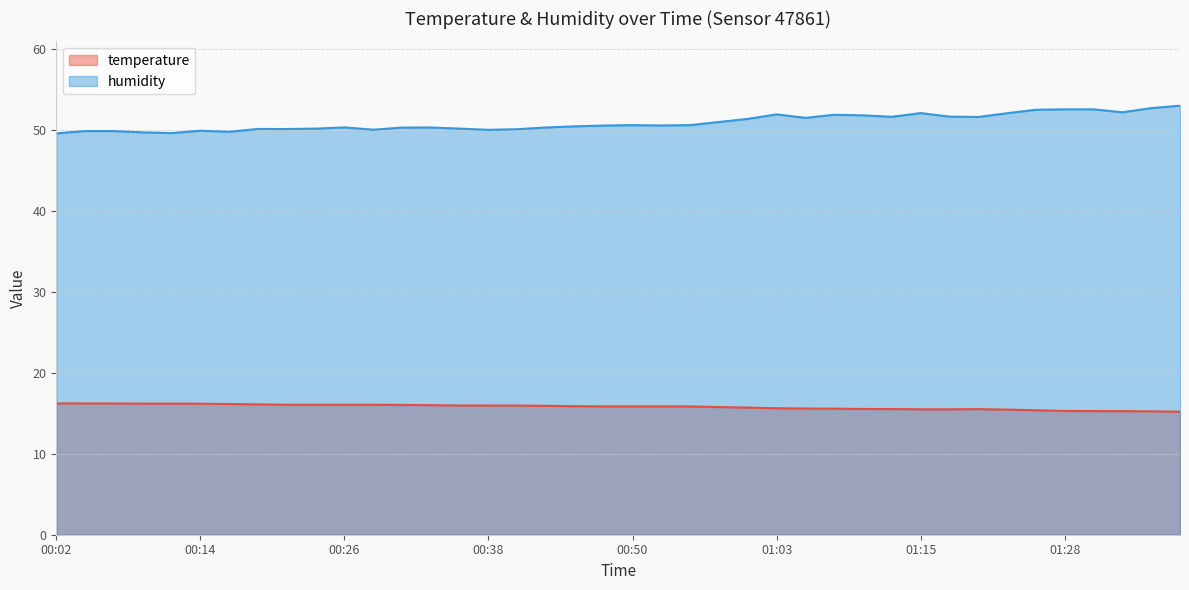

Rank the series at 01:21 from lowest to highest value.

temperature, humidity